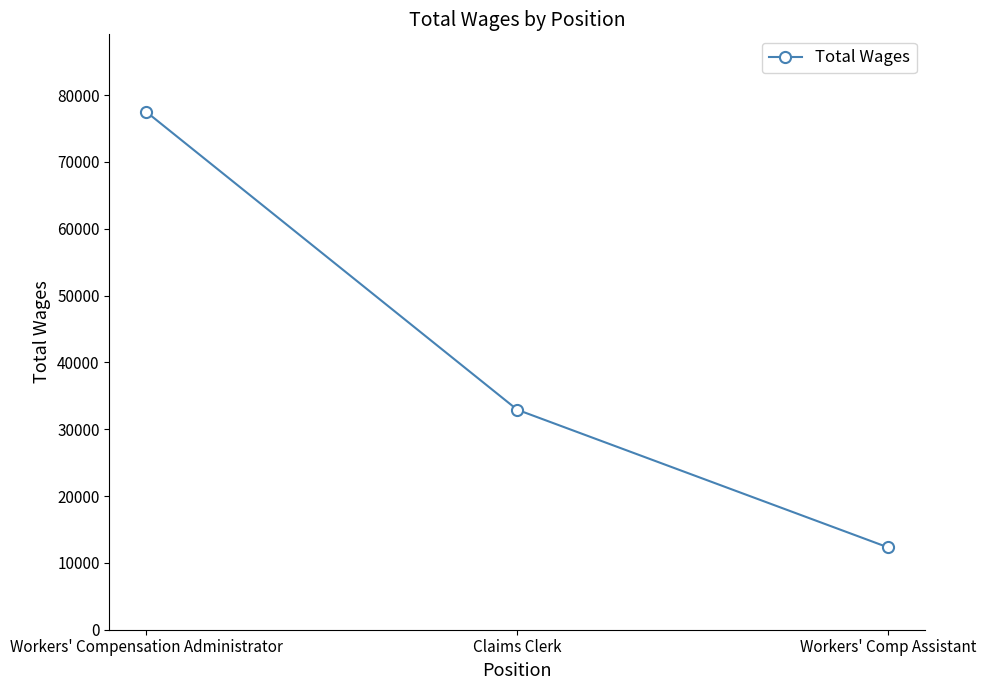

What is the difference between the values at Workers' Comp Assistant and Claims Clerk?

20595